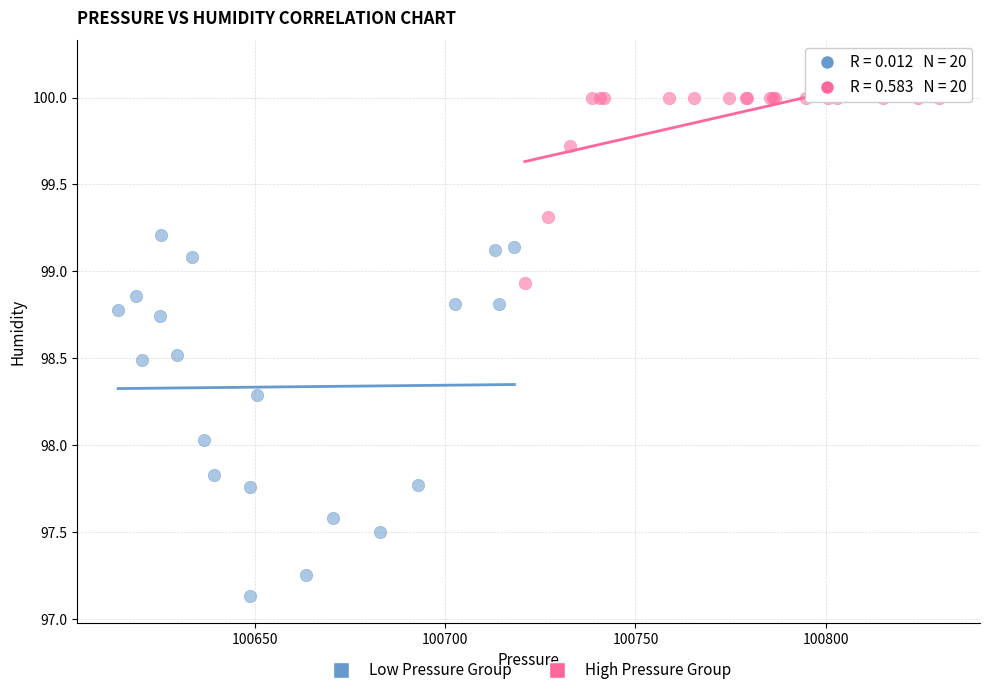

Which series contains the lowest Y value?

Low Pressure Group